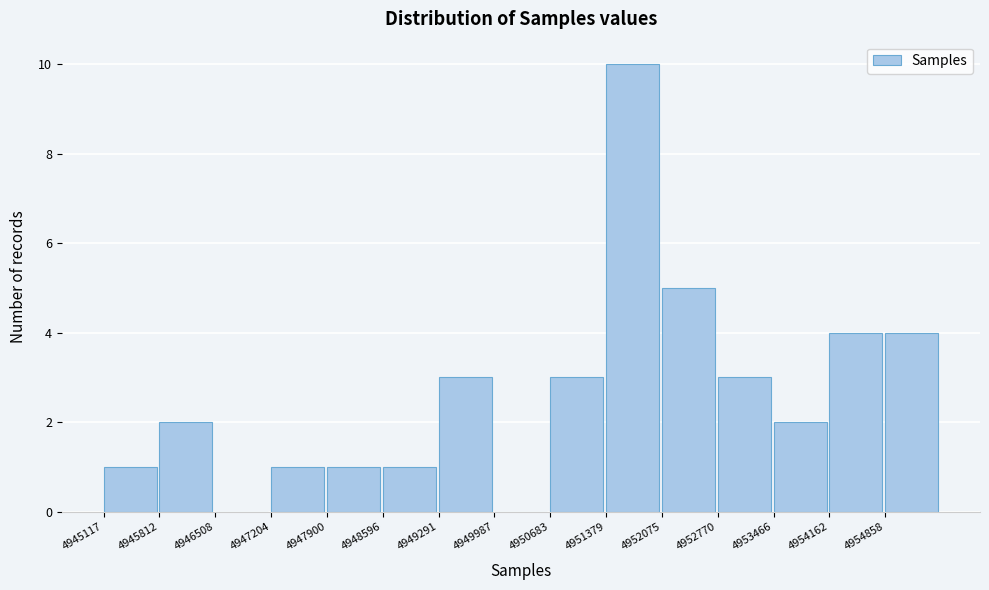

Over which range of the x-axis is the bar tallest?

4951400 to 4952100